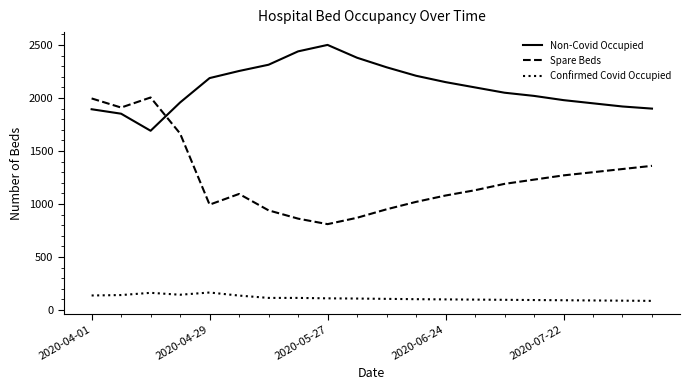

Which series has the largest range (max minus min)?

Spare Beds